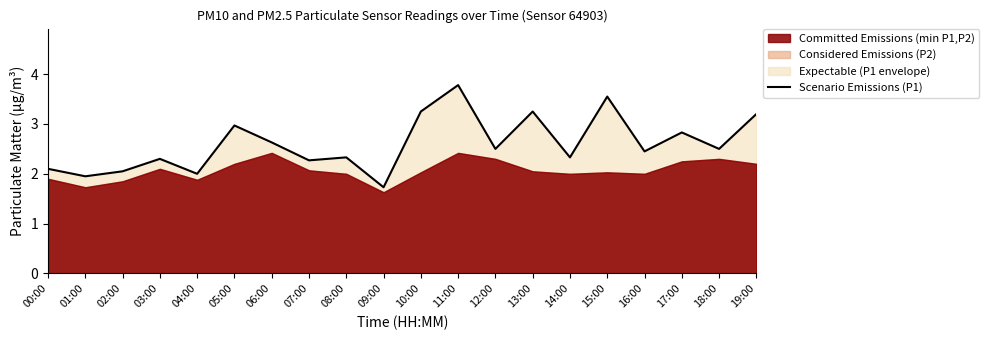

At which category does the chart reach its peak across all series?

11:00